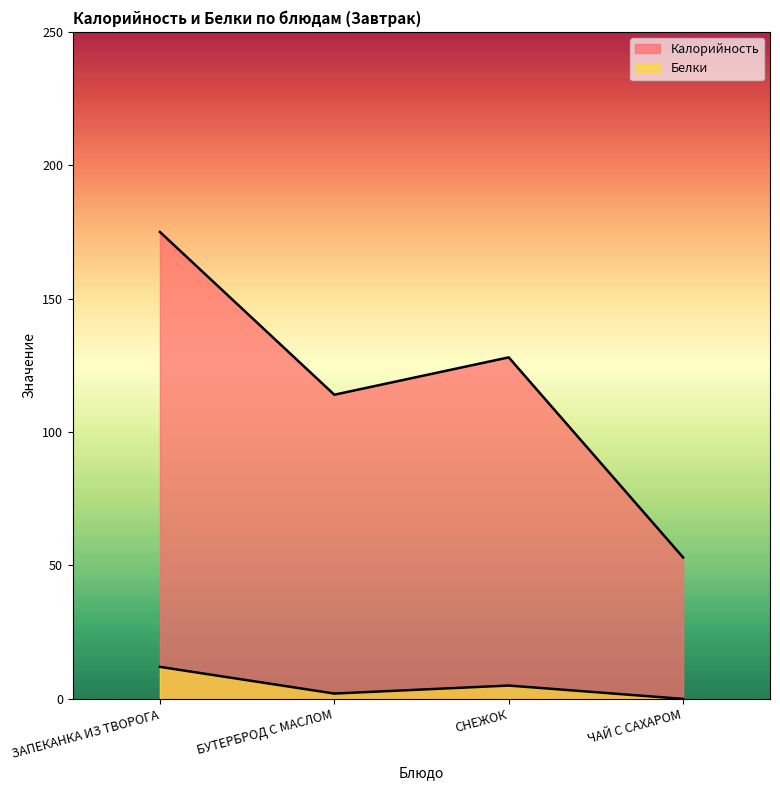

True or false: Белки has more than 1 interior local peaks.

False